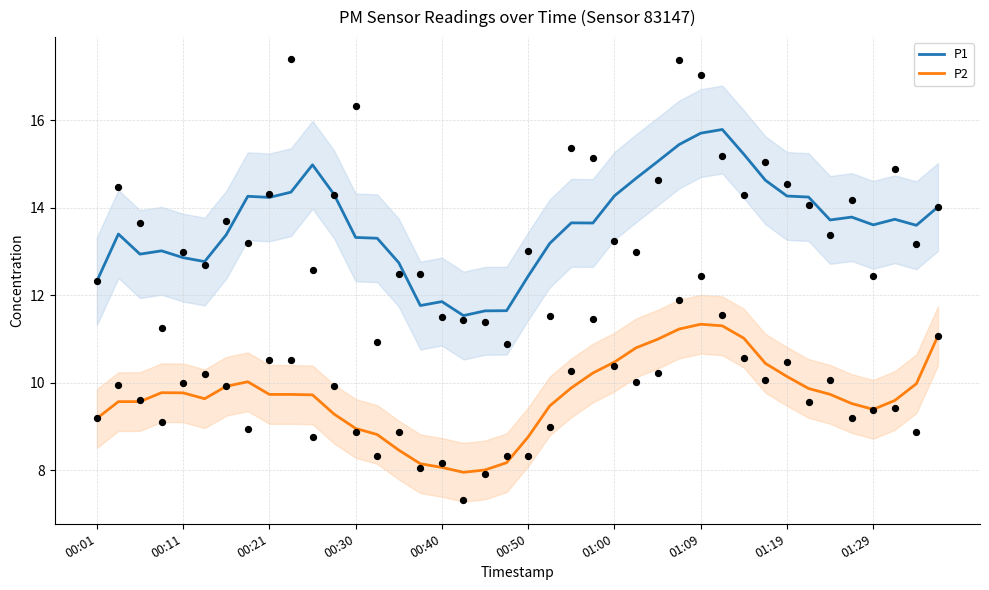

Is it true that P1 equals 12.4 at 00:50?

True